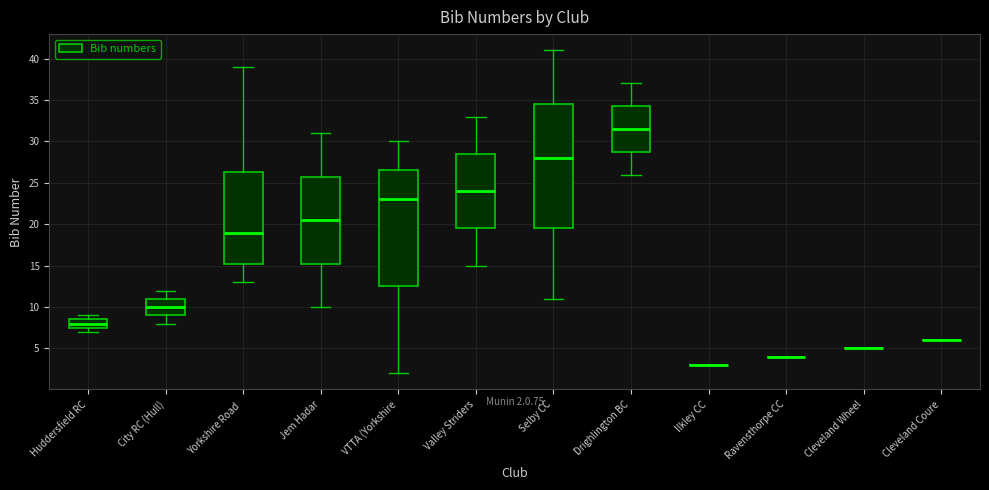

Comparing the boxes themselves (not the whiskers), which one is the tallest?

Selby CC